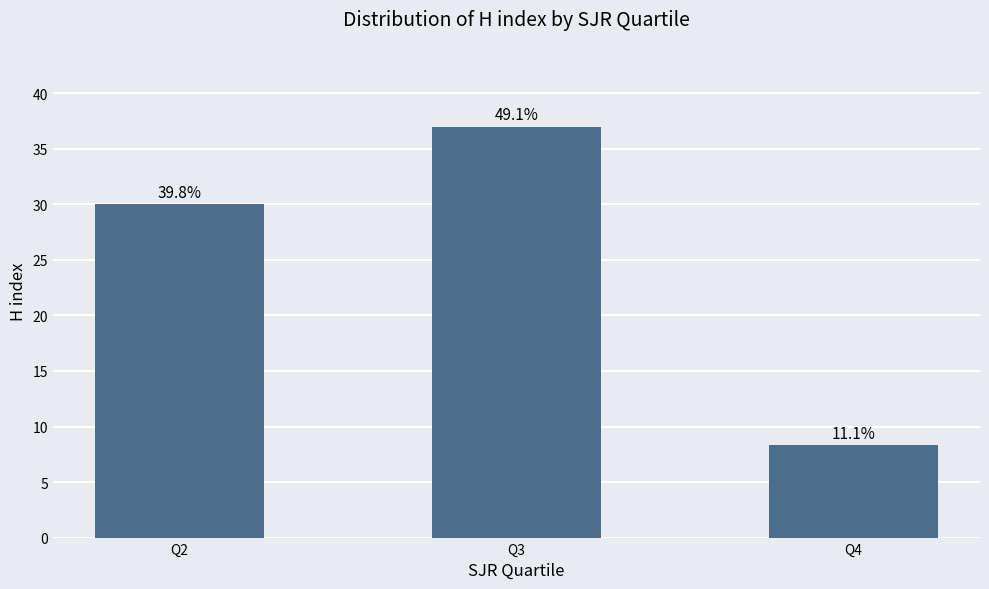

Are the bars horizontal?

No